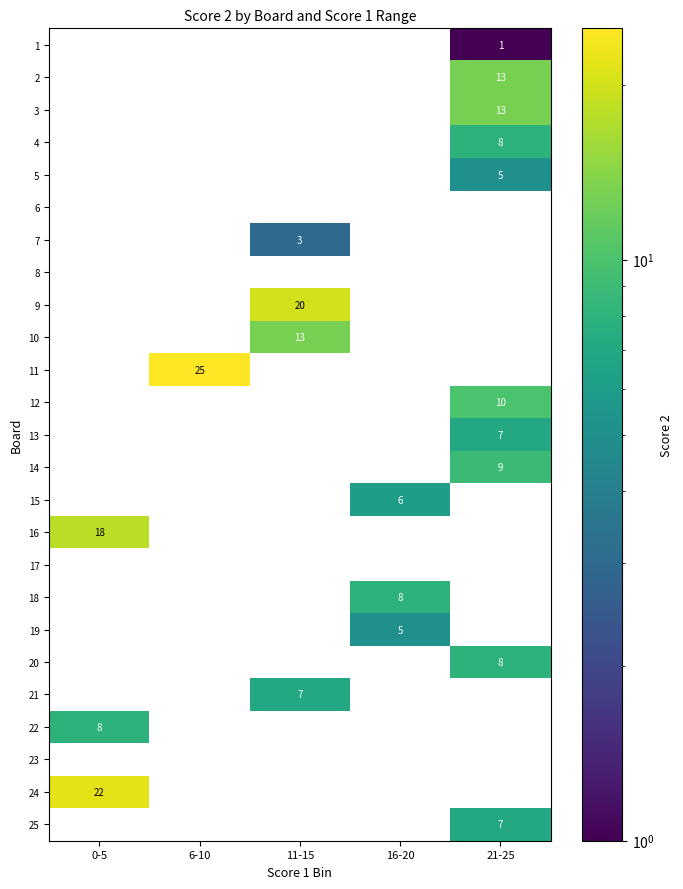

Count the 15 values in the range 0 to 1.

4